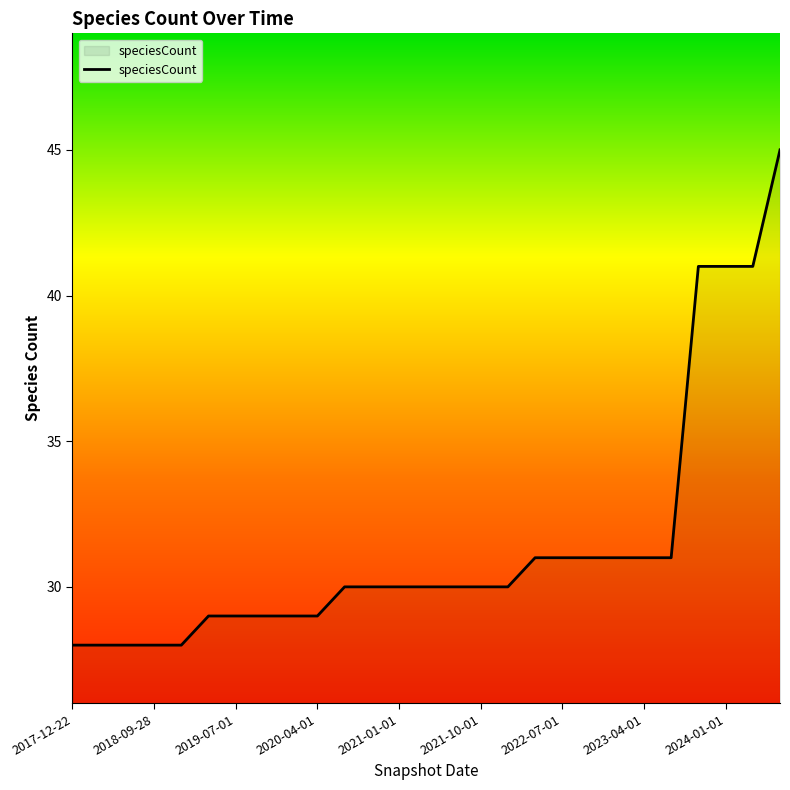

What is the greatest value displayed?

45